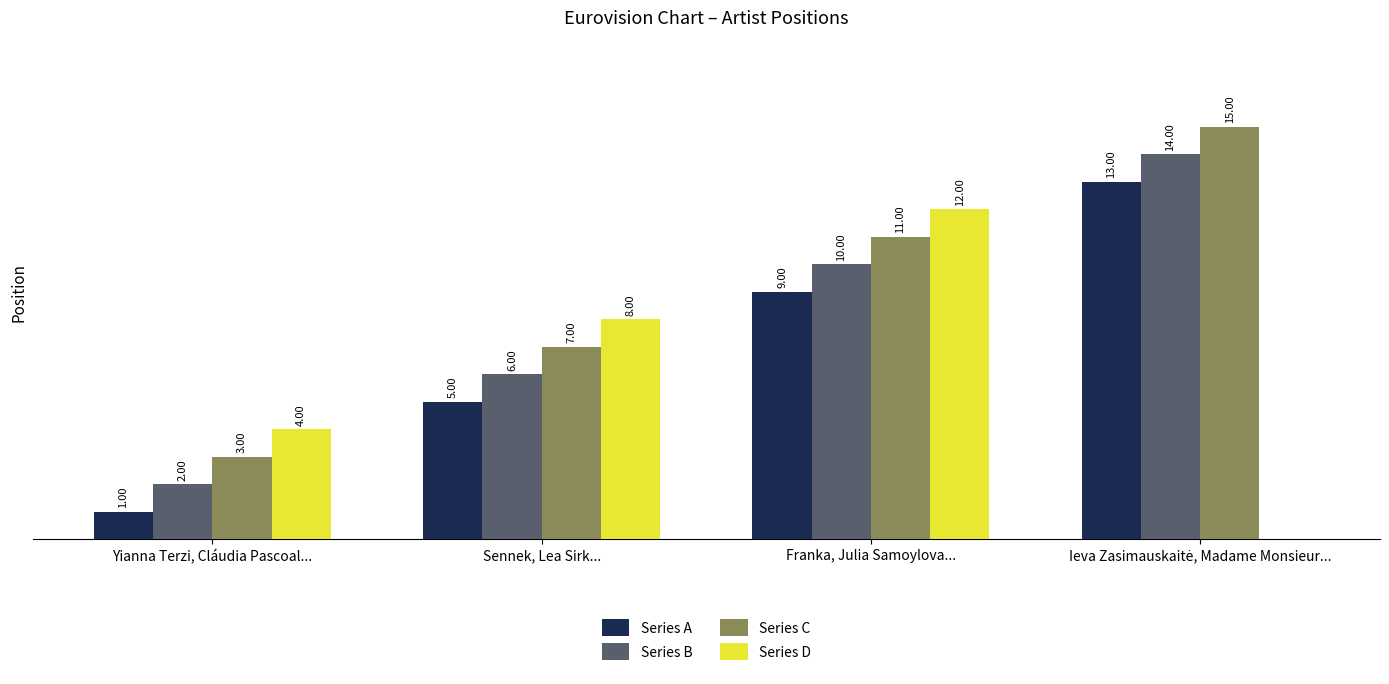

Which series has the largest total across all categories?

Series C